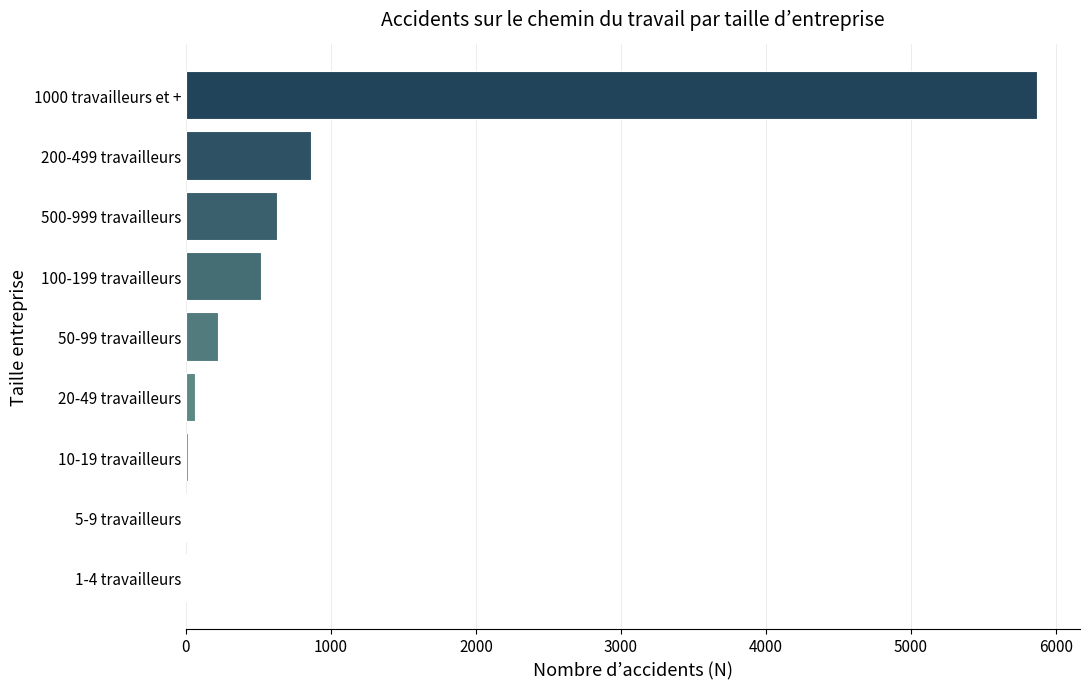

Approximately how many times larger is the value at 500-999 travailleurs compared to 200-499 travailleurs?

0.7